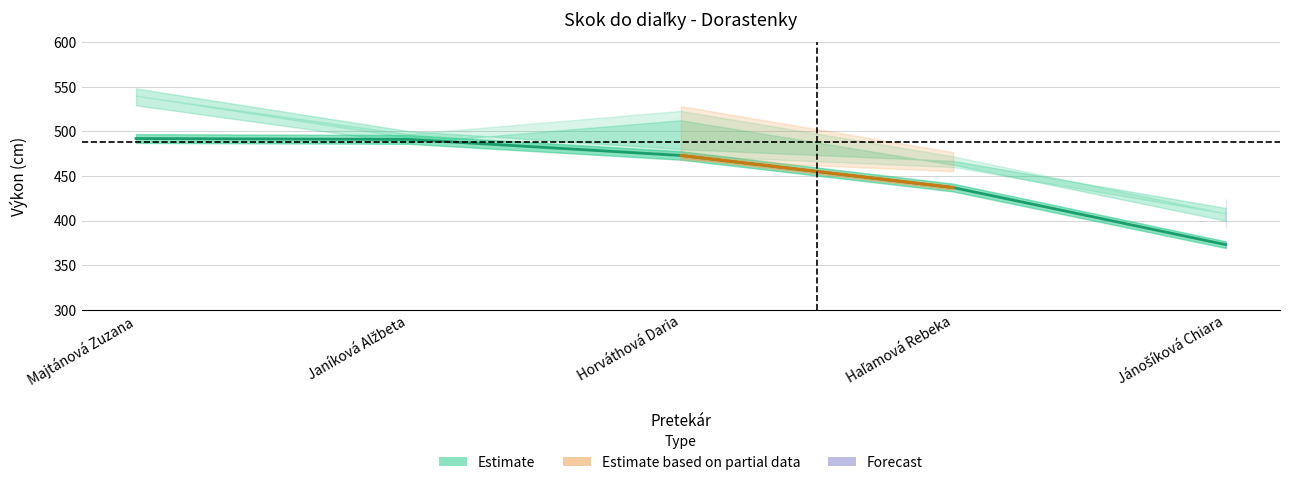

Which category has the highest value across all series?

Majtánová Zuzana